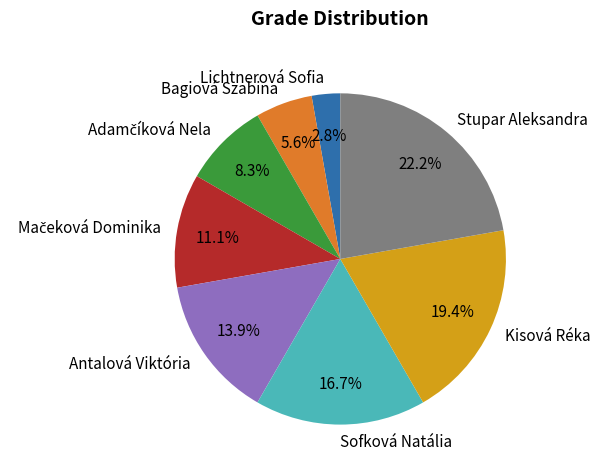

Approximately how many times larger is the value at Sofková Natália compared to Bagiová Szabina?

3.0